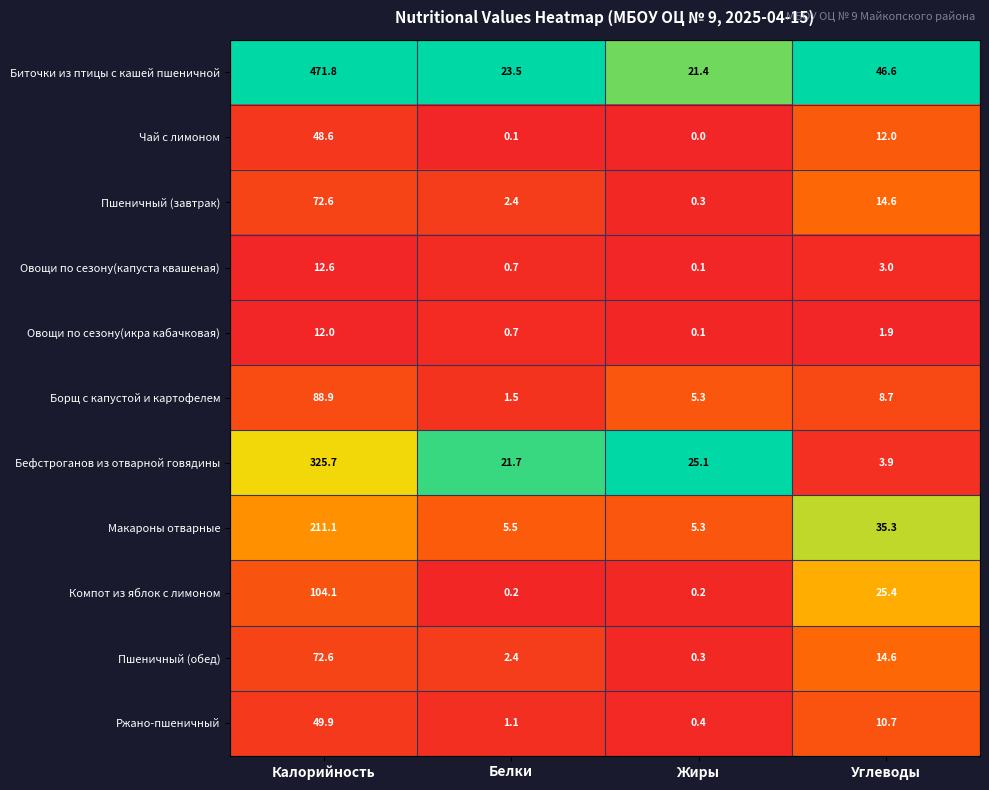

How many distinct data groups are displayed?

11